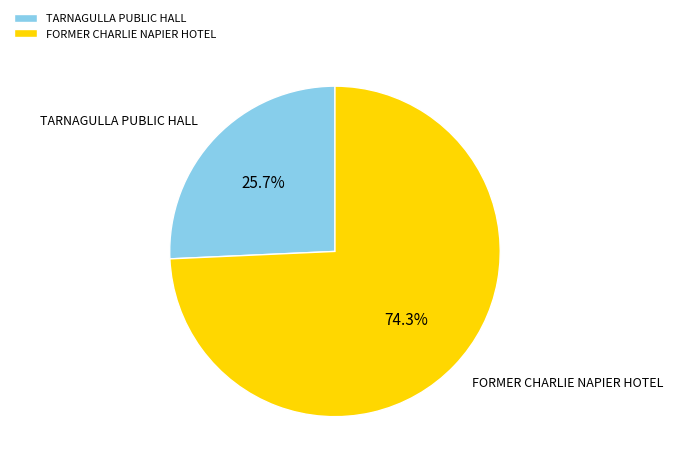

What is the ratio of the value at FORMER CHARLIE NAPIER HOTEL to the value at TARNAGULLA PUBLIC HALL?

2.9